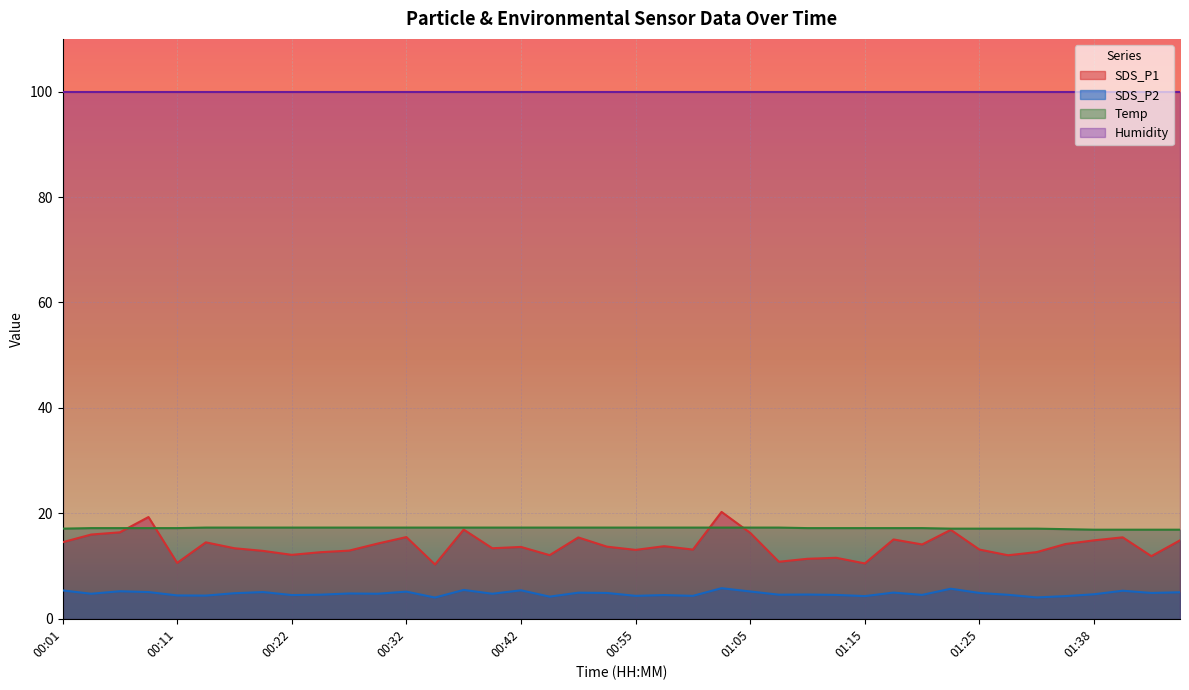

At which category does the chart reach its minimum across all series?

00:34